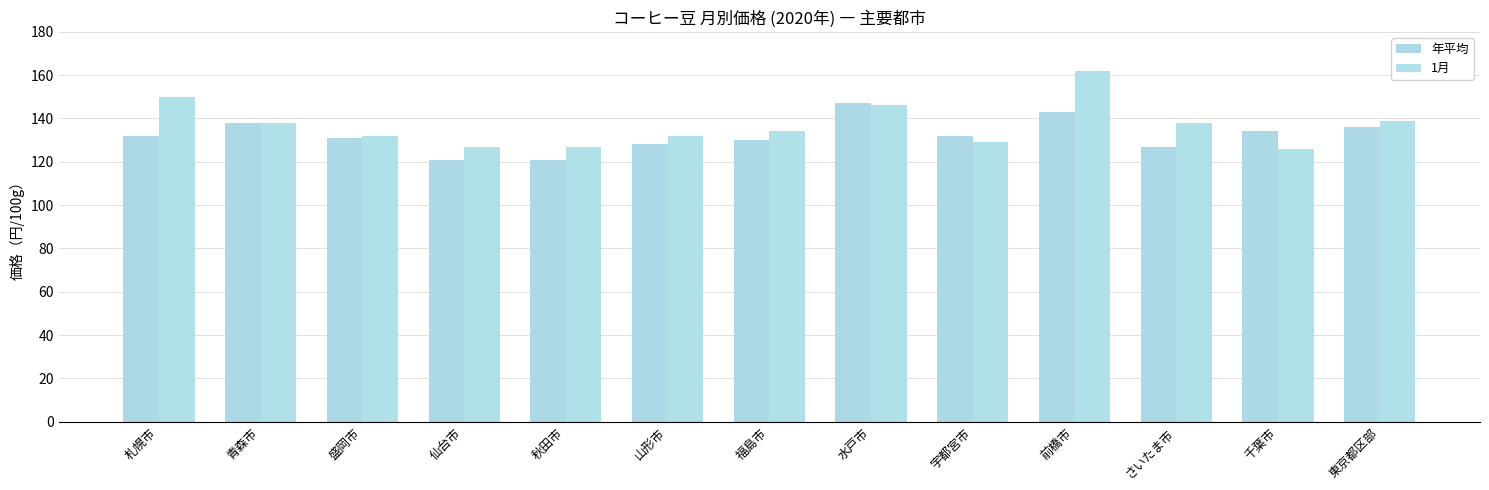

What value does the 1月 series have at 山形市, to the nearest 5?

130